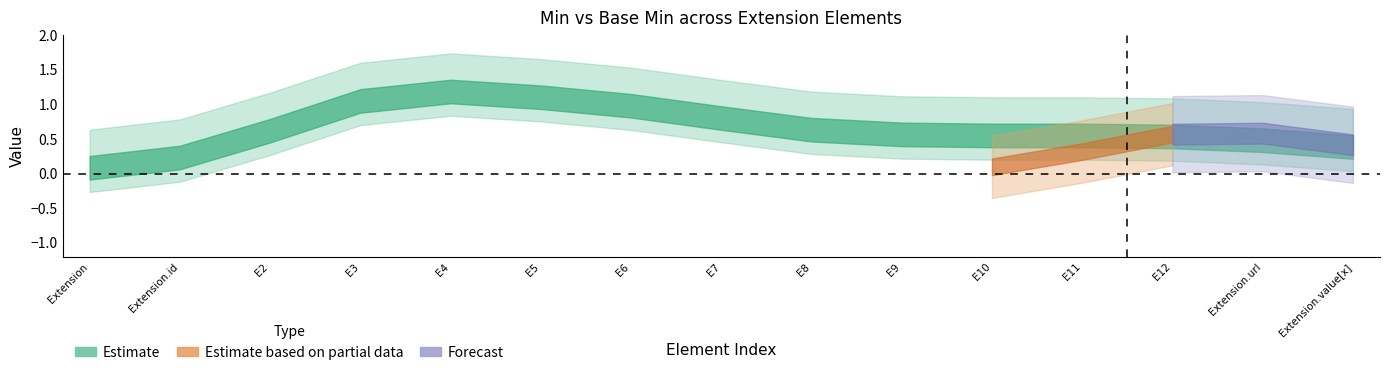

How many lines are shown in the chart?

2